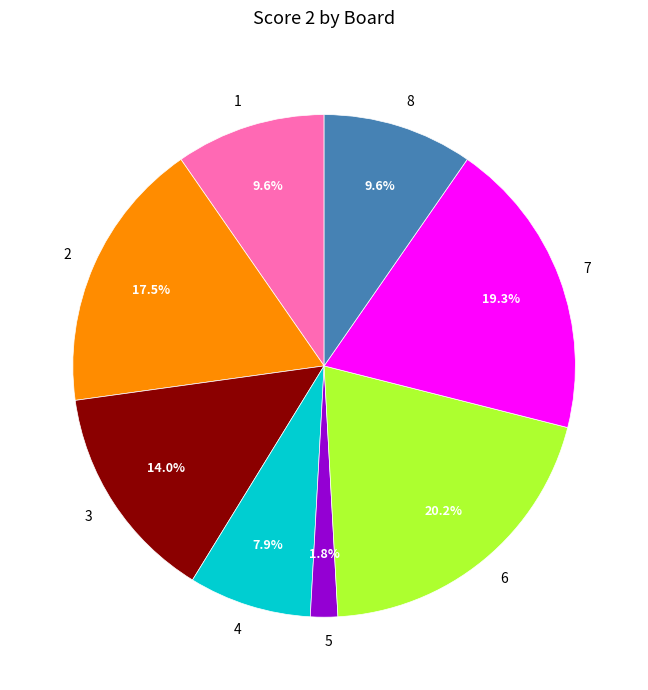

Approximately how many times larger is the value at 7 compared to 6?

1.0